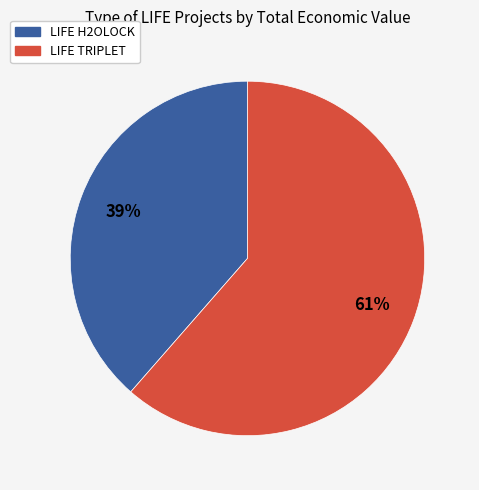

Between LIFE H2OLOCK and LIFE TRIPLET, which is larger?

LIFE TRIPLET